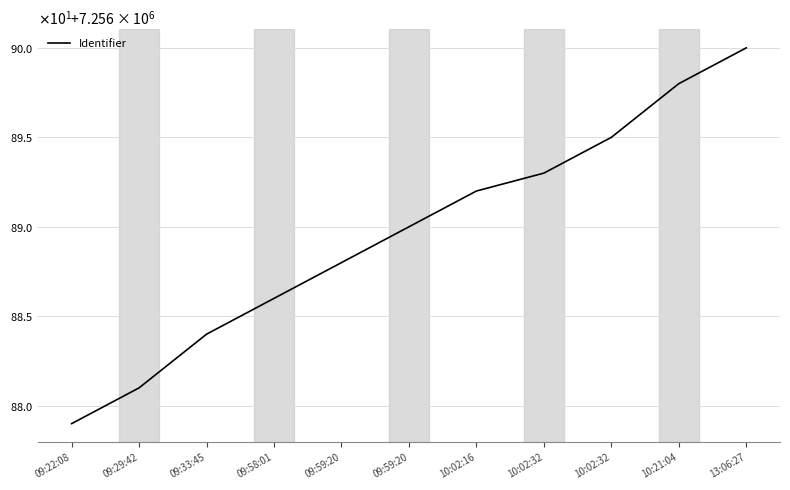

How many series are shown in this chart?

1